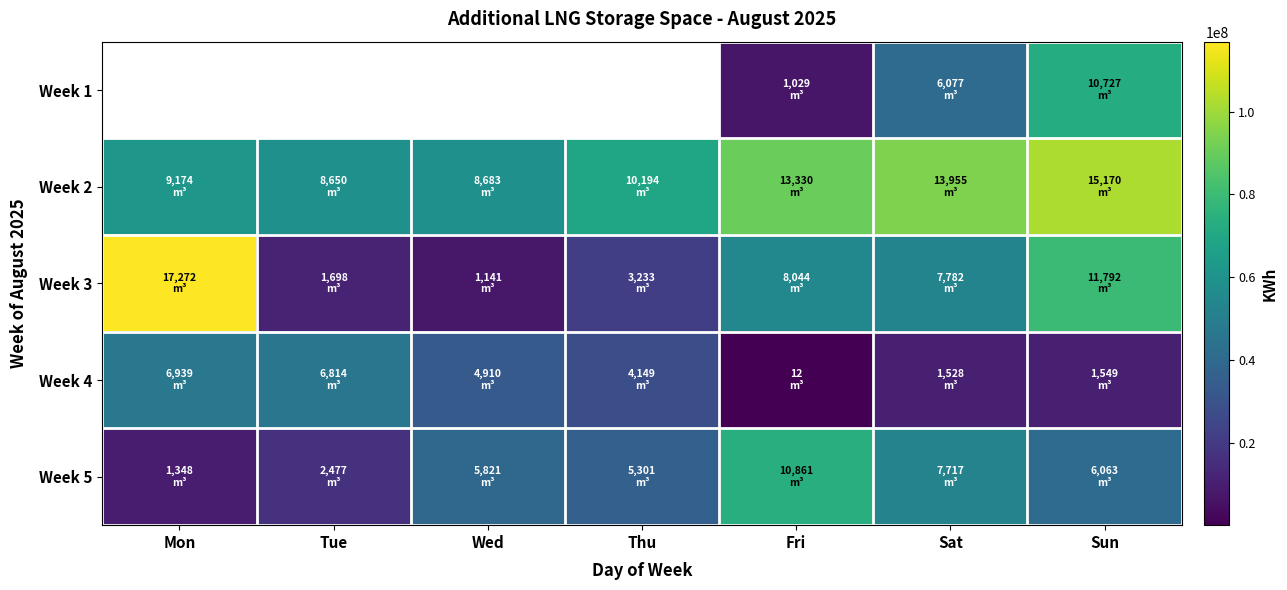

At Tue, list the series in order from smallest to largest.

Week 3, Week 1, Week 5, Week 4, Week 2